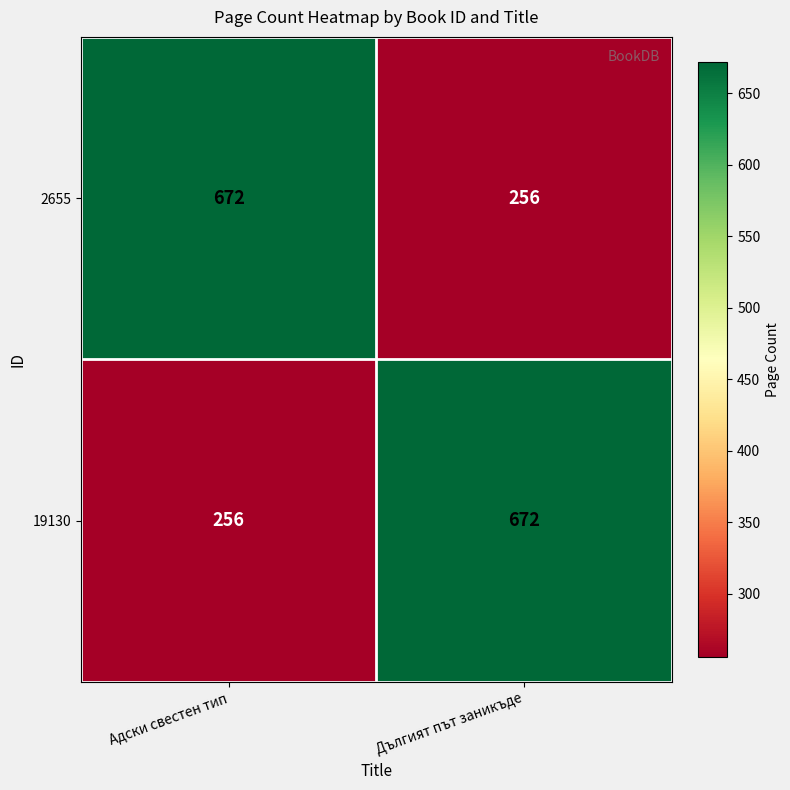

How many series are shown in this chart?

2